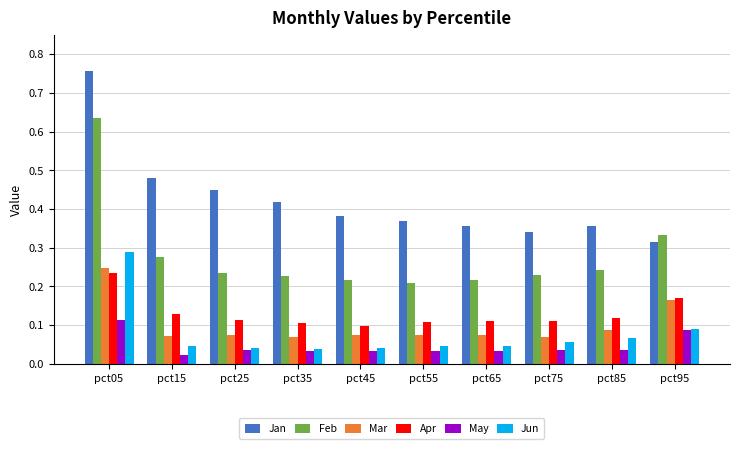

At how many categories does at least one series exceed 0?

10